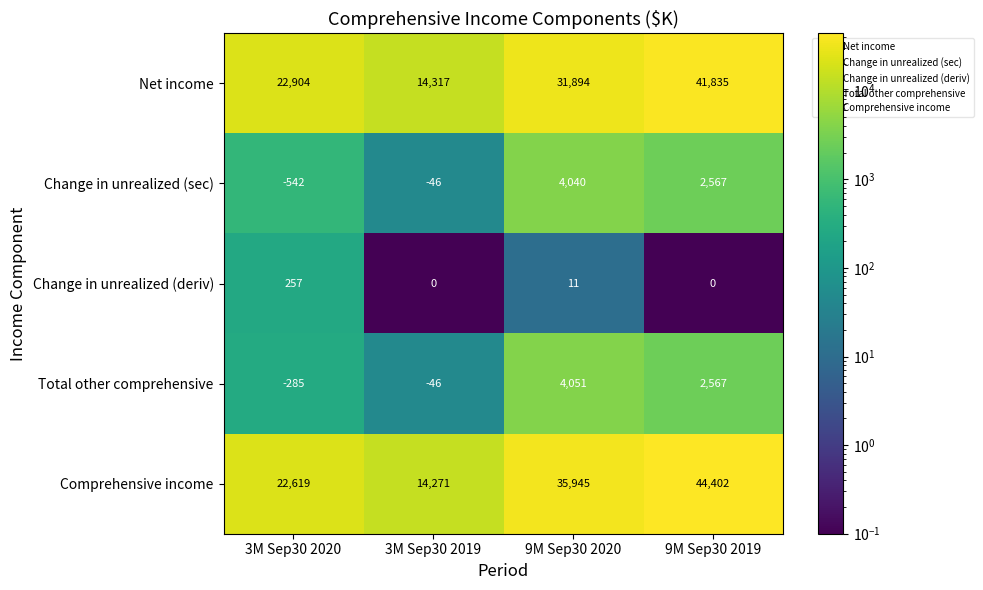

What is the difference between the maximum and minimum values in the Change in unrealized (deriv) series?

257